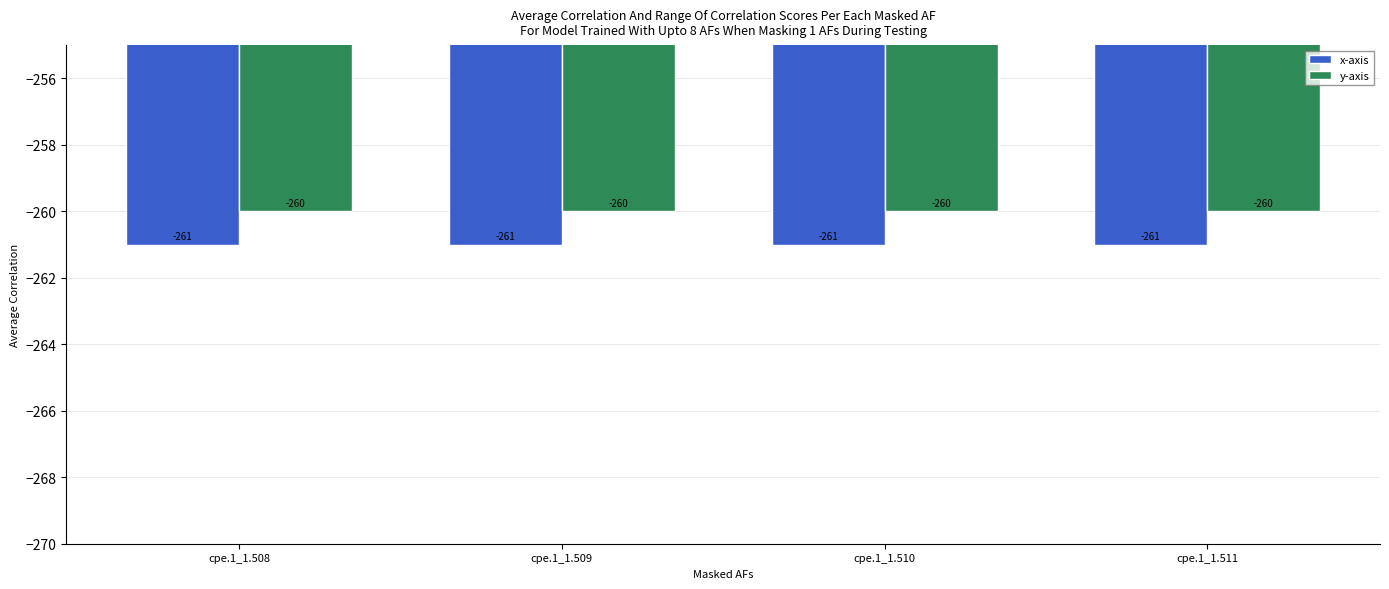

How many data points does each series have?

4